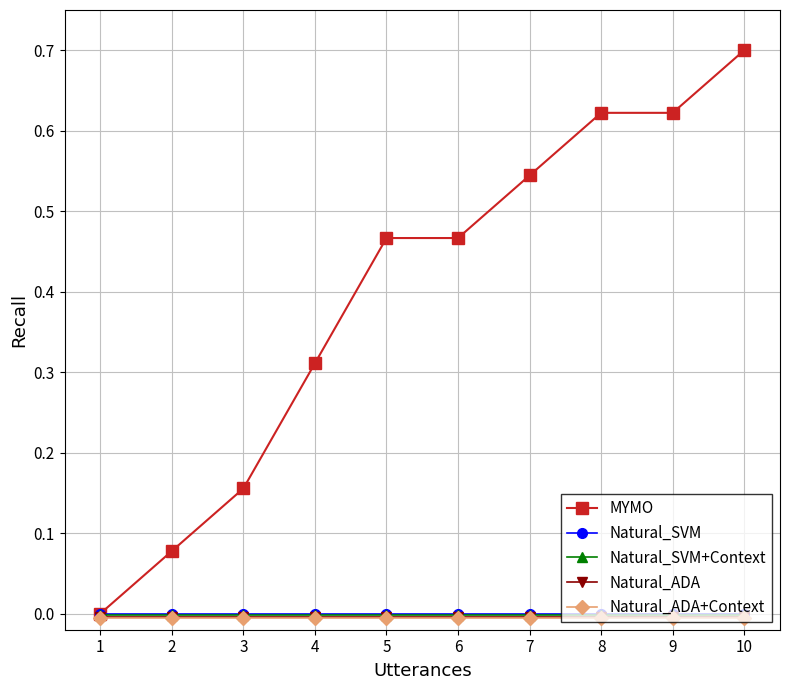

Which series changed the most between 6 and 10?

MYMO